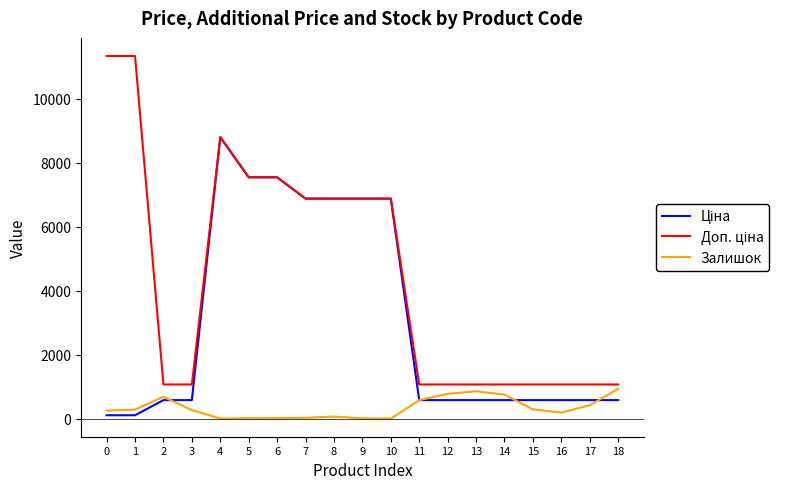

What is the total value across all series at 2?

2350.4